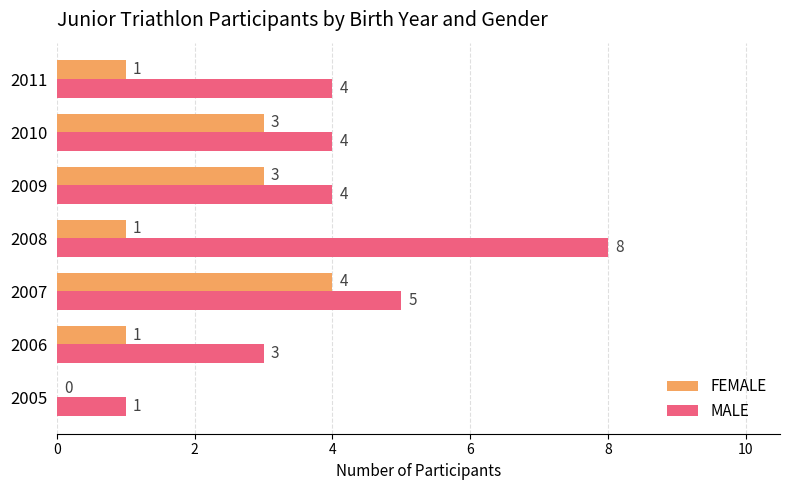

Which series changed the most between 2008 and 2009?

MALE